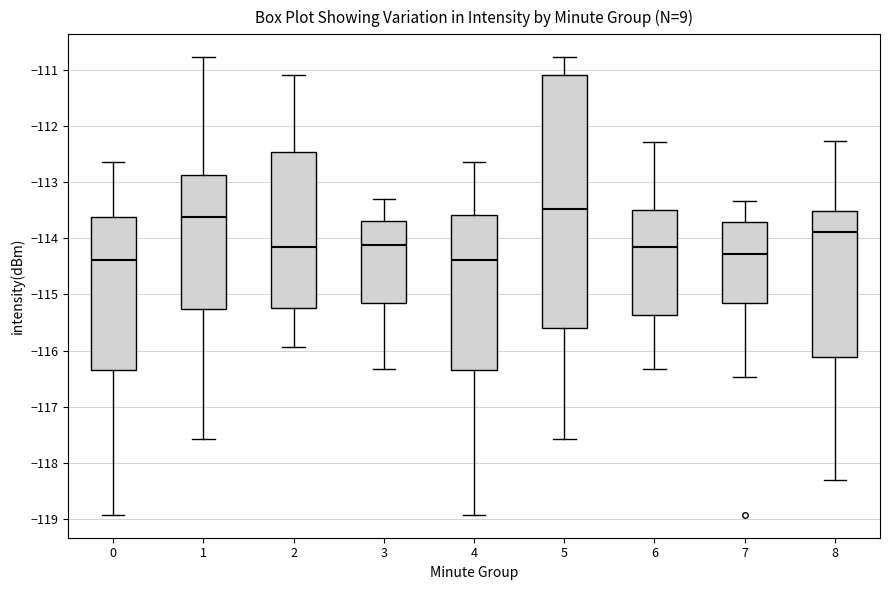

Reading left to right, transcribe this box plot: for each box, give where its median line is, the range the box spans, and where its two whiskers end, as read against the y-axis. The values are not printed on the chart, so give them approximately, as read against the axis.

0: median -114.4, box -116.3 to -113.6, whiskers -118.9 to -112.6
1: median -113.6, box -115.3 to -112.9, whiskers -117.6 to -110.8
2: median -114.1, box -115.2 to -112.5, whiskers -115.9 to -111.1
3: median -114.1, box -115.1 to -113.7, whiskers -116.3 to -113.3
4: median -114.4, box -116.3 to -113.6, whiskers -118.9 to -112.6
5: median -113.5, box -115.6 to -111.1, whiskers -117.6 to -110.8
6: median -114.1, box -115.4 to -113.5, whiskers -116.3 to -112.3
7: median -114.3, box -115.1 to -113.7, whiskers -116.5 to -113.3
8: median -113.9, box -116.1 to -113.5, whiskers -118.3 to -112.3